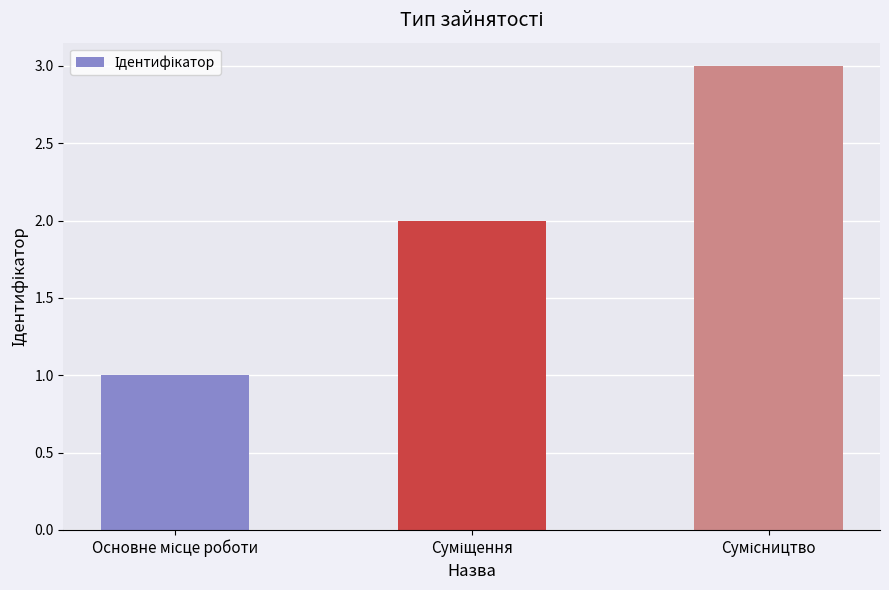

What is the sum of all values?

6